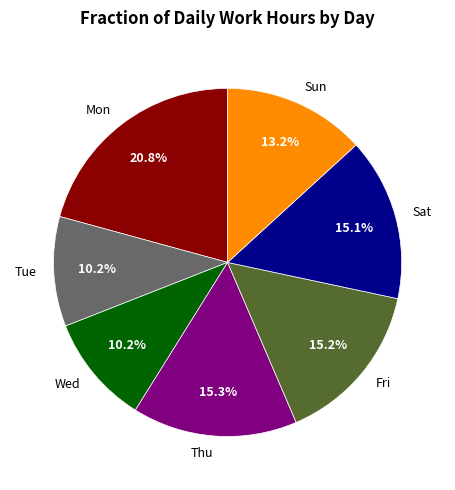

Does any single category account for the majority?

No